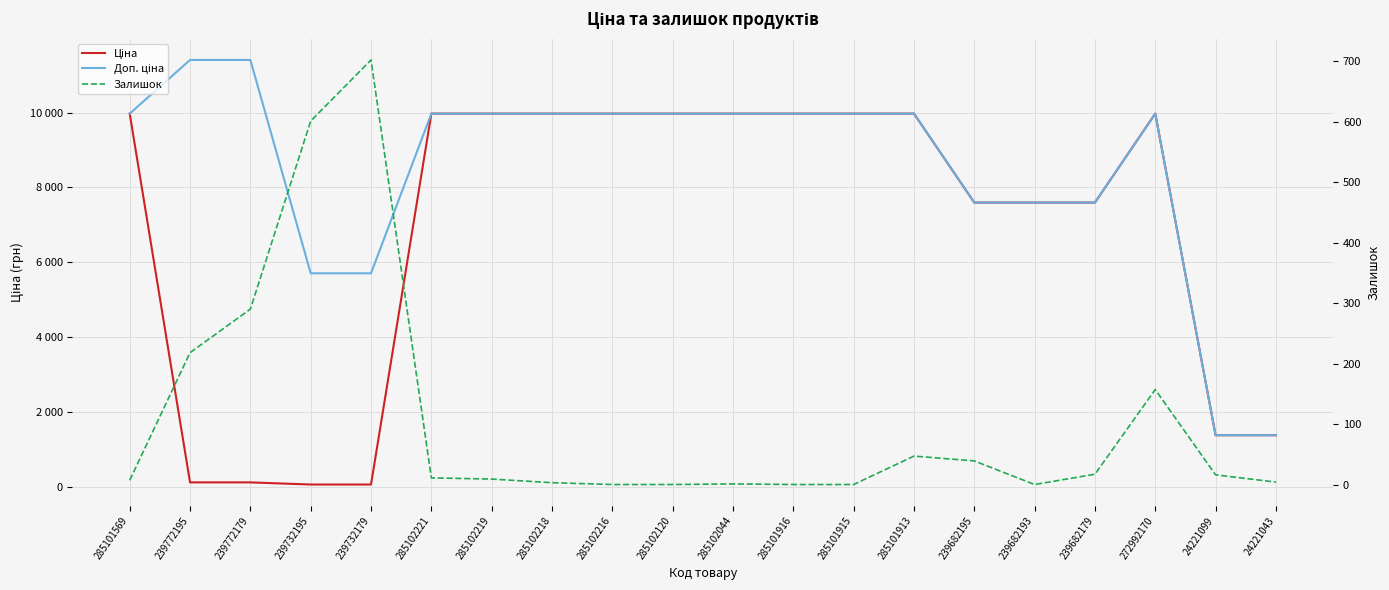

Which series ends up on top after the final intersection of Ціна and Залишок?

Ціна